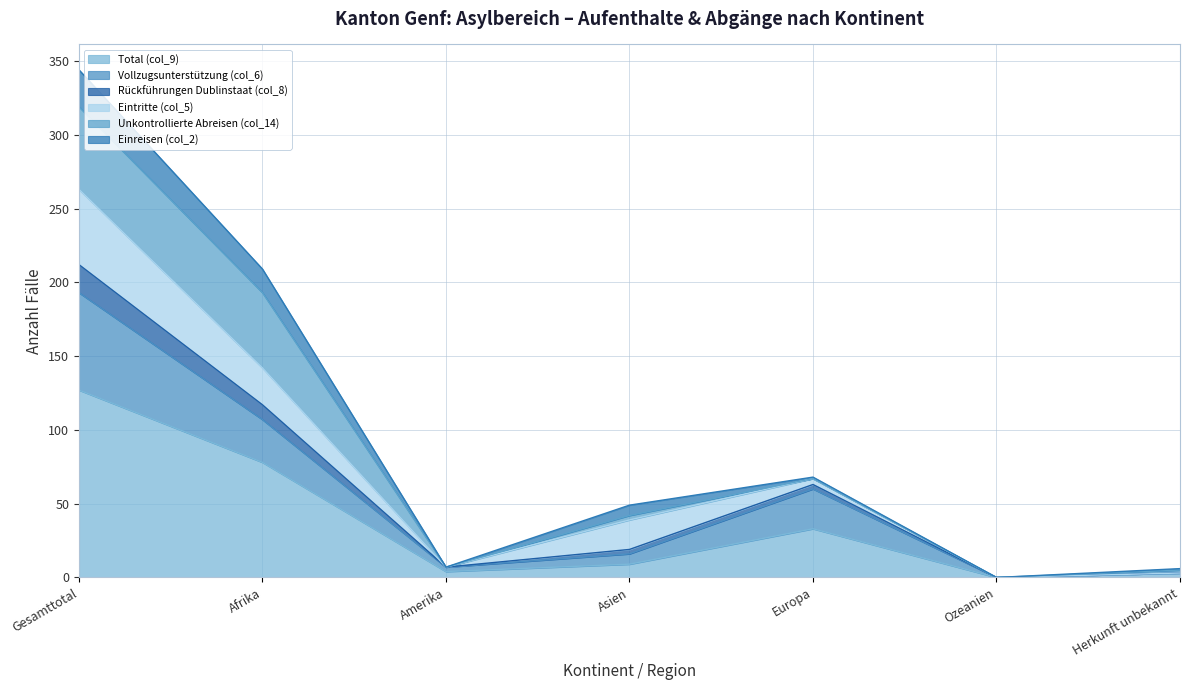

What position from the left is Europa?

5